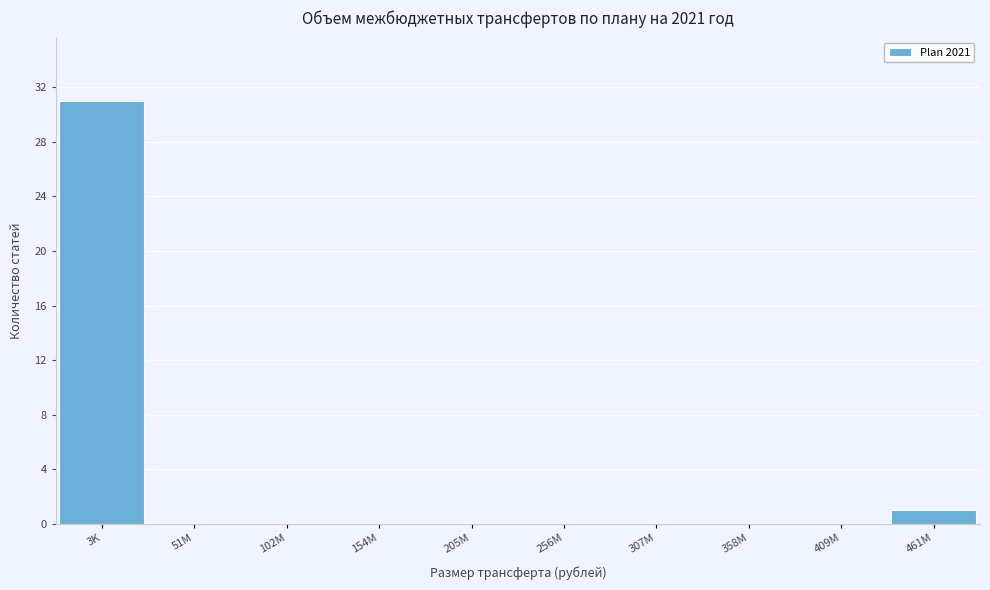

Reading left to right, transcribe all the data shown in this chart.

3K=31	51M=0	102M=0	154M=0	205M=0	256M=0	307M=0	358M=0	409M=0	461M=1